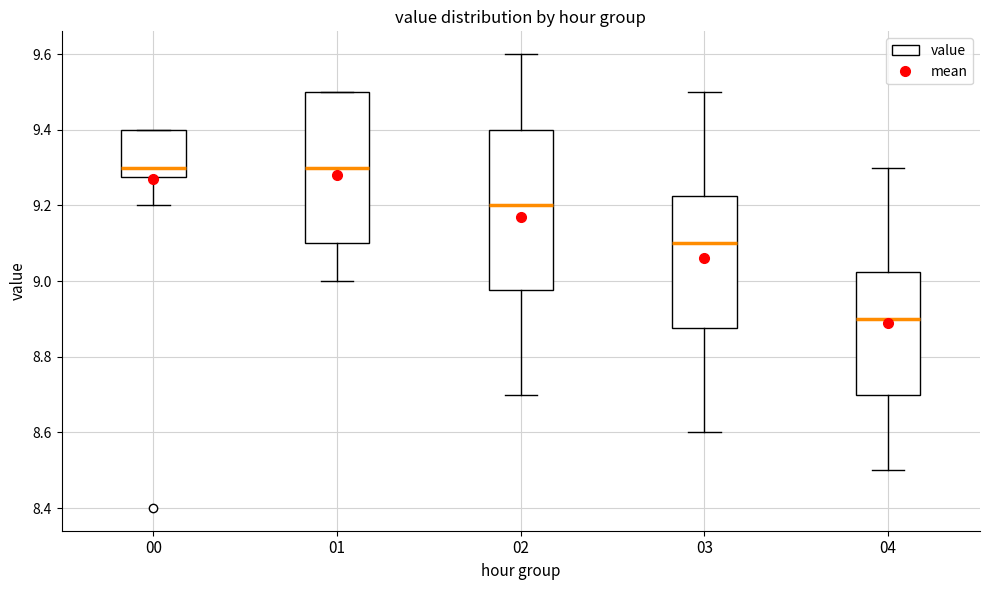

Reading left to right, transcribe this box plot: for each box, give where its median line is, the range the box spans, and where its two whiskers end, as read against the y-axis. The values are not printed on the chart, so give them approximately, as read against the axis.

00: median 9.30, box 9.28 to 9.40, whiskers 9.20 to 9.40
01: median 9.30, box 9.10 to 9.50, whiskers 9.00 to 9.50
02: median 9.20, box 8.98 to 9.40, whiskers 8.70 to 9.60
03: median 9.10, box 8.88 to 9.22, whiskers 8.60 to 9.50
04: median 8.90, box 8.70 to 9.02, whiskers 8.50 to 9.30